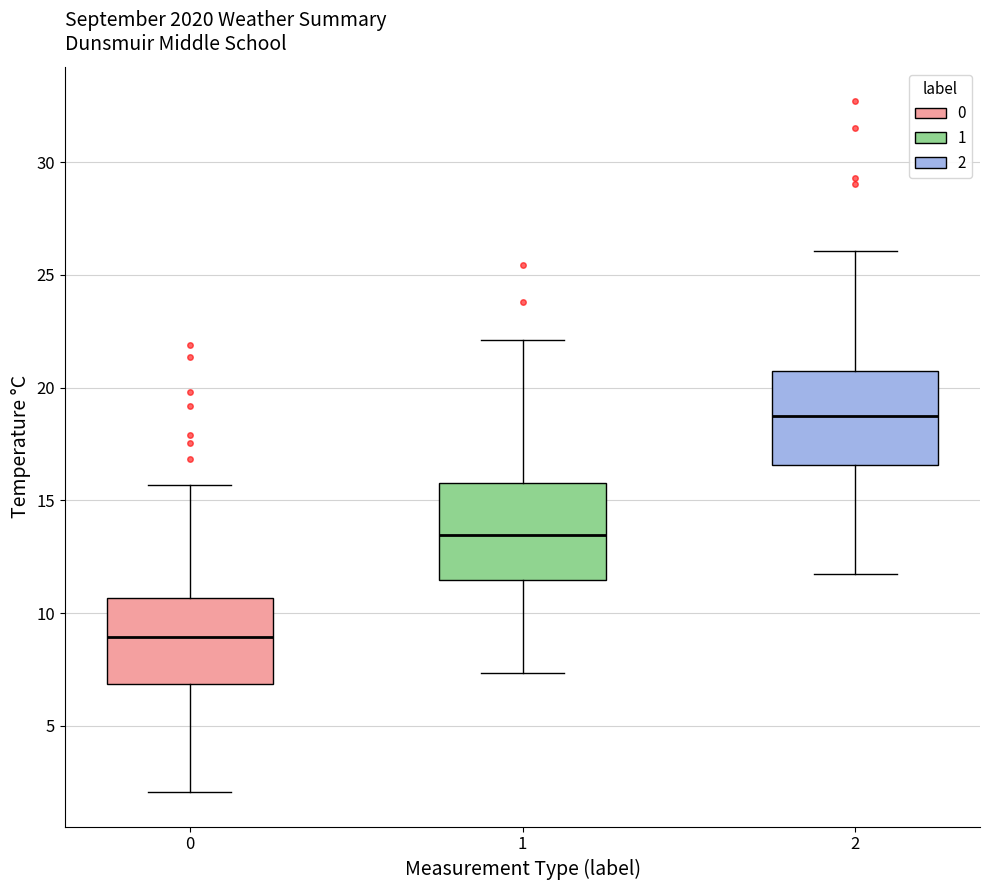

Reading left to right, read every box against the y-axis: the position of its median line, the range the box covers, and the ends of its whiskers. The values are not printed on the chart, so give them approximately, as read against the axis.

0: median 9.0, box 7.0 to 10.5, whiskers 2.0 to 15.5
1: median 13.5, box 11.5 to 16.0, whiskers 7.5 to 22.0
2: median 18.5, box 16.5 to 20.5, whiskers 11.5 to 26.0